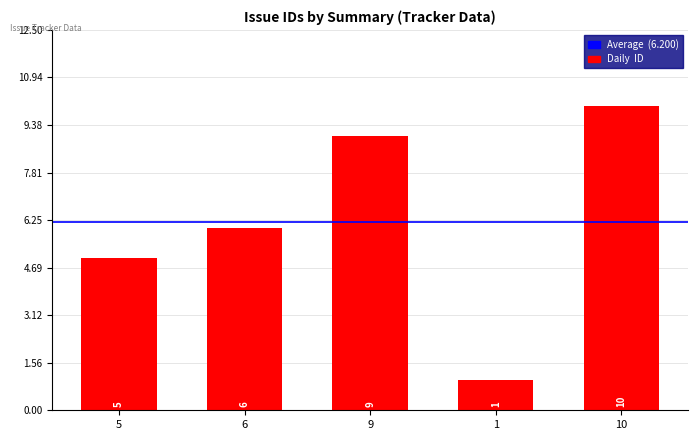

How many values are below 6?

2